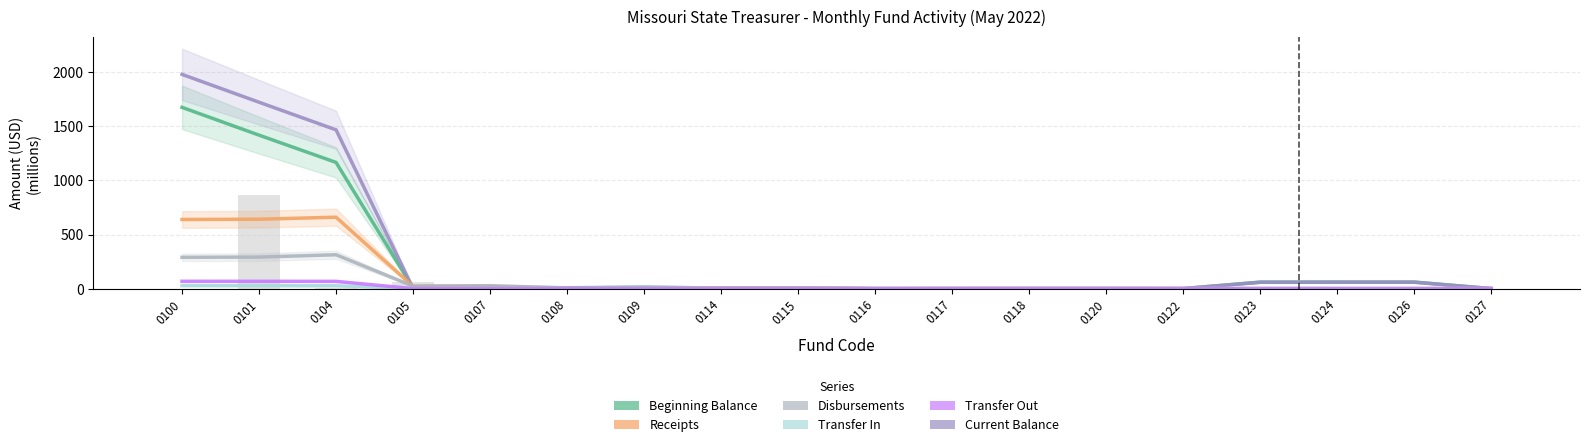

Reading left to right, extract all data points from this chart.

Beginning Balance: 0100=1675.0	0101=1418.2	0104=1166.1	0105=5.4	0107=12.9	0108=8.3	0109=13.2	0114=5.6	0115=5.2	0116=0.4	0117=0.5	0118=0.9	0120=0.8	0122=0.4	0123=60.1	0124=60.7	0126=60.7	0127=0.7
Current Balance: 0100=1979.5	0101=1722.3	0104=1467.1	0105=2.2	0107=3.9	0108=2.1	0109=6.4	0114=4.9	0115=4.7	0116=0.4	0117=0.4	0118=0.8	0120=0.8	0122=0.4	0123=59.0	0124=59.6	0126=59.6	0127=0.7
Receipts: 0100=639.0	0101=641.4	0104=660.0	0105=21.3	0107=18.8	0108=0.0	0109=5.2	0114=5.2	0115=5.2	0116=0.0	0117=0.8	0118=1.1	0120=1.1	0122=0.3	0123=0.1	0124=0.4	0126=0.4	0127=0.4
Disbursements: 0100=289.3	0101=291.5	0104=312.8	0105=23.5	0107=27.3	0108=6.1	0109=11.9	0114=5.9	0115=5.8	0116=0.0	0117=0.8	0118=1.1	0120=1.3	0122=0.5	0123=1.0	0124=1.3	0126=1.3	0127=0.4
Transfer In: 0100=27.8	0101=27.1	0104=26.3	0105=0.0	0107=0.0	0108=0.0	0109=0.0	0114=0.0	0115=0.0	0116=0.0	0117=0.0	0118=0.0	0120=0.3	0122=0.3	0123=0.3	0124=0.0	0126=0.0	0127=0.0
Transfer Out: 0100=67.9	0101=67.7	0104=67.1	0105=0.6	0107=0.1	0108=0.1	0109=0.1	0114=0.1	0115=0.0	0116=0.0	0117=0.0	0118=0.0	0120=0.1	0122=0.1	0123=0.1	0124=0.0	0126=0.0	0127=0.0